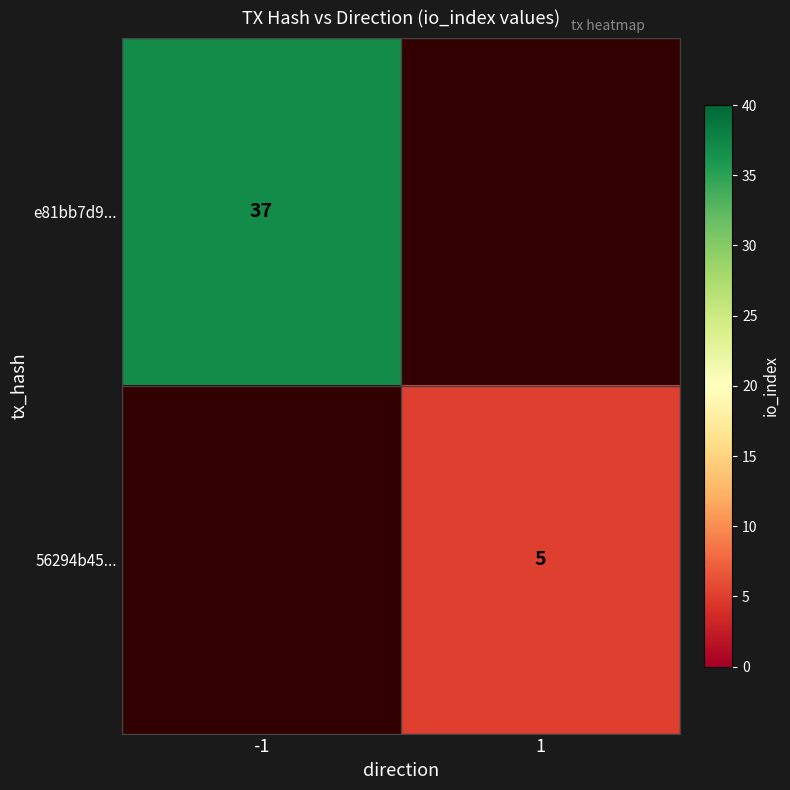

The value of 56294b45... at 1 is 8. True or false?

False